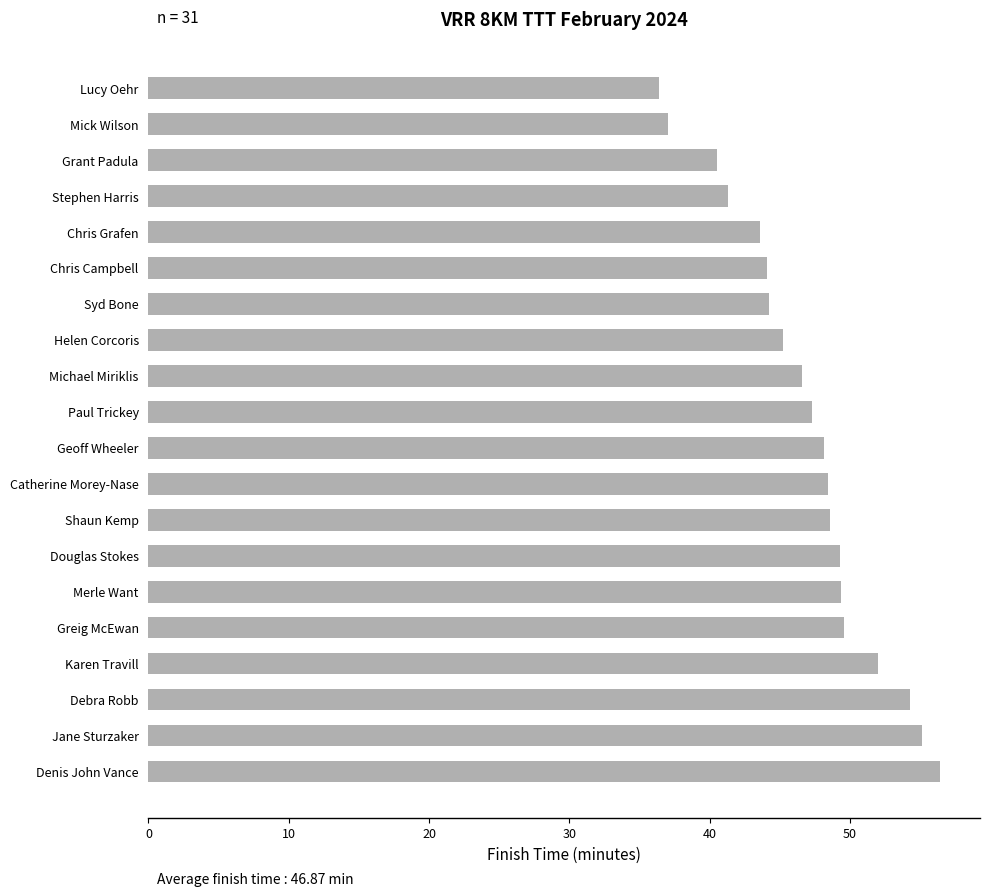

How many series are shown in this chart?

1